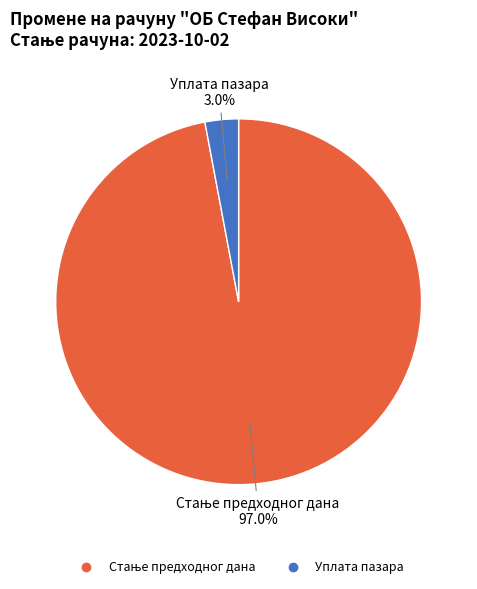

How many segments does this pie chart have?

2